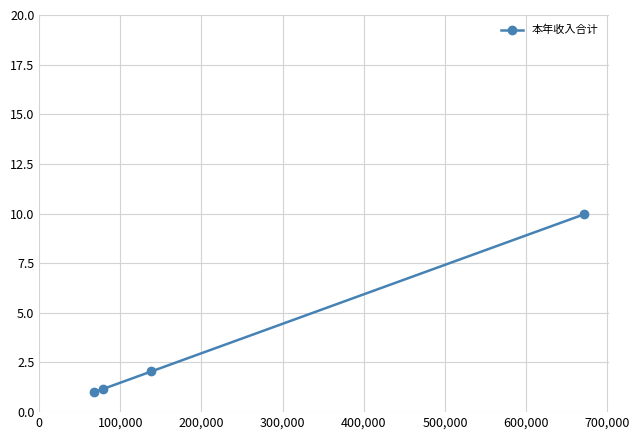

Reading left to right, extract all data points from this chart.

1.0	1.2	2.0	10.0